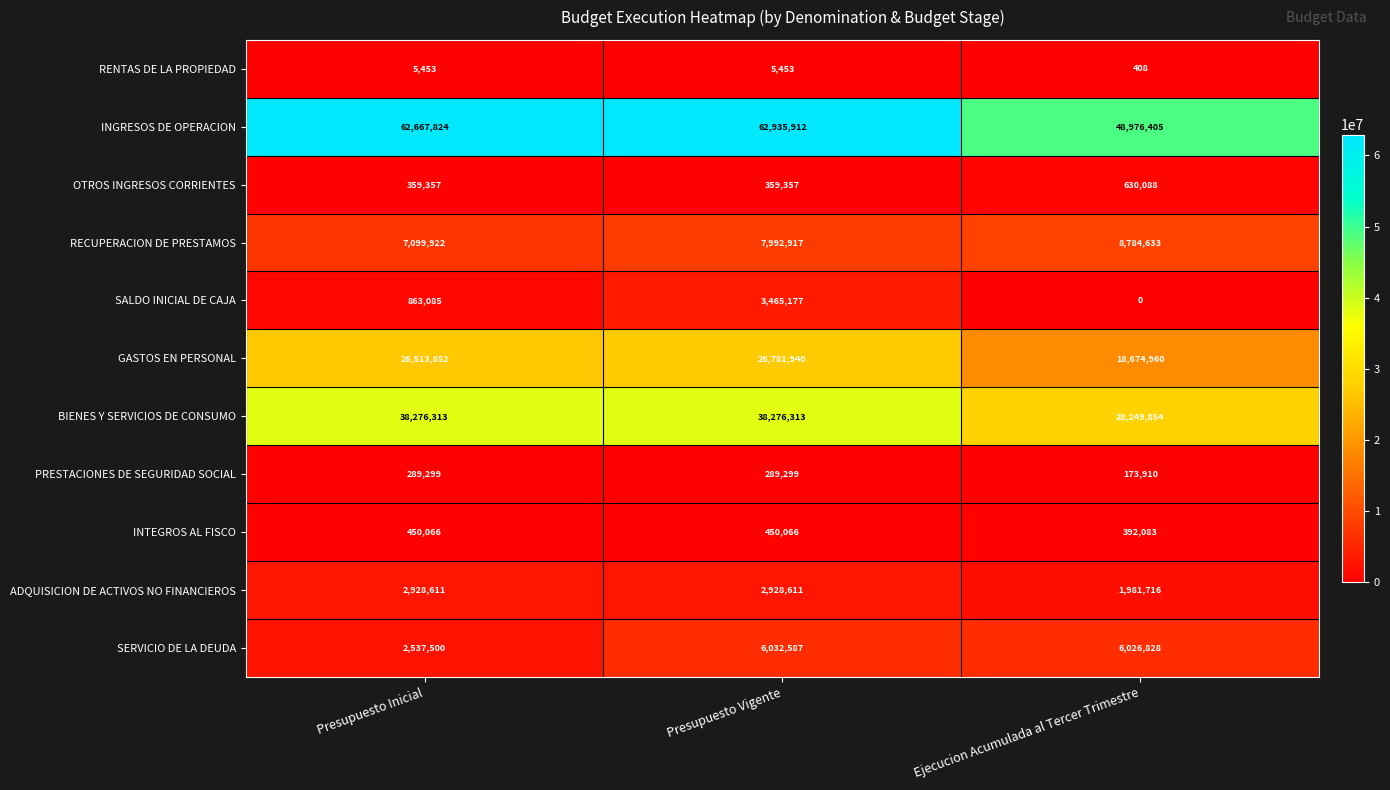

At which category is the sum across all series the highest?

Presupuesto Vigente